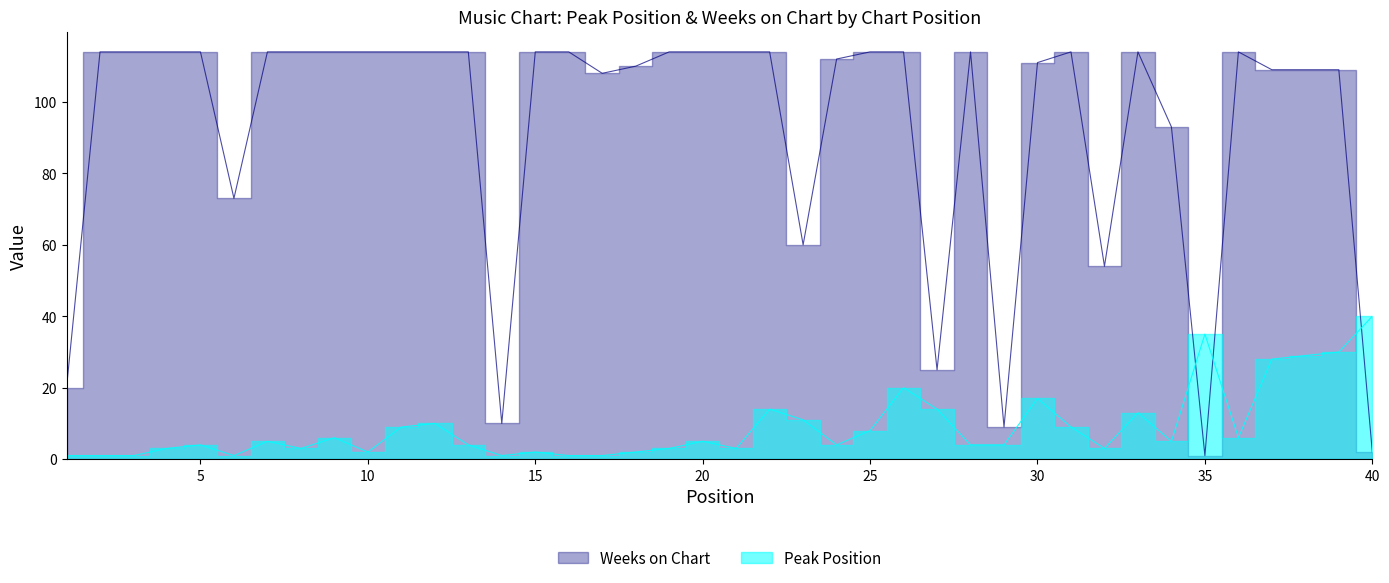

What is the value of the Weeks on Chart point at the 38th from the left?

109